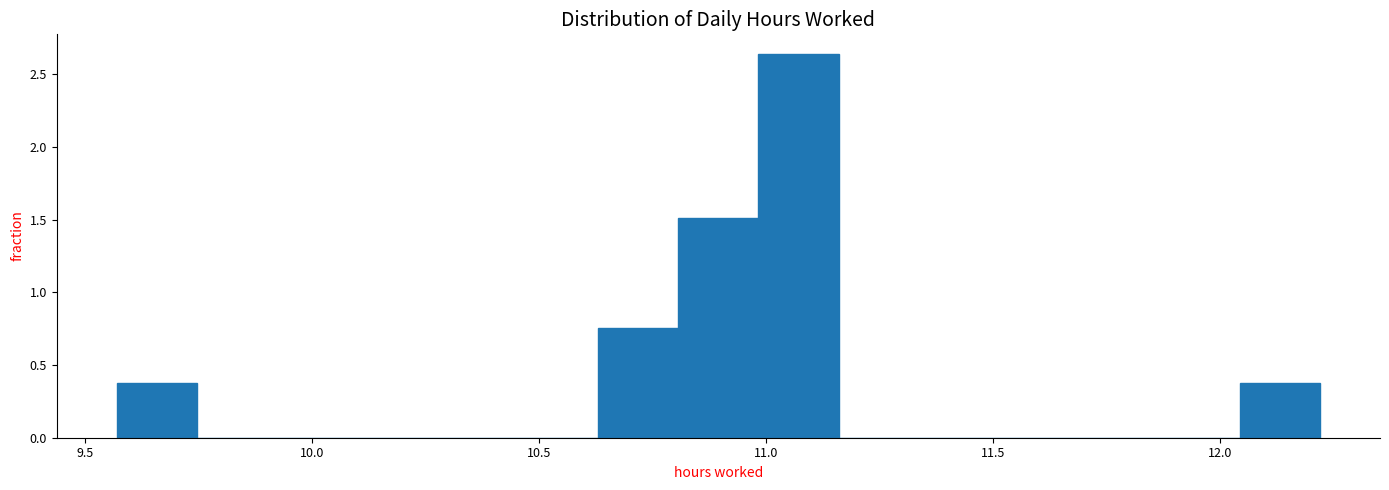

Read against the x-axis, roughly where is the centre of the tallest bar?

11.05